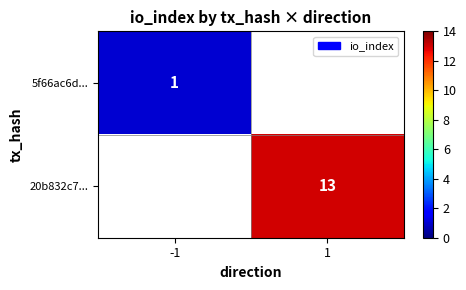

Between -1 and 1, which is larger?

1